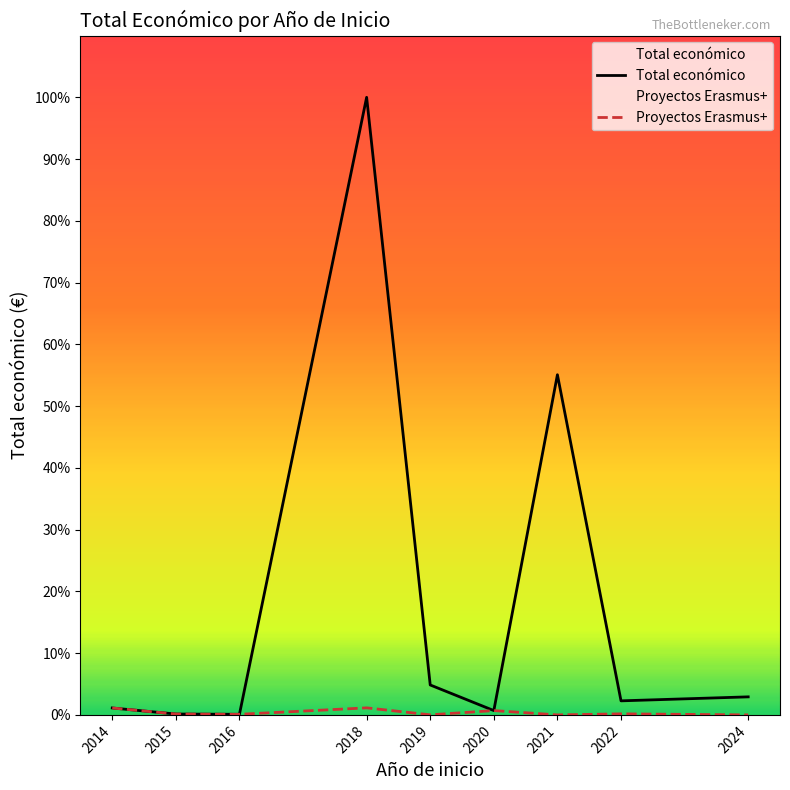

Reading left to right, list all the values displayed in this chart.

Total económico: 2014=210755	2015=26442	2016=18169	2018=18785943	2019=910555	2020=131658	2021=10347242	2022=427582	2024=548889
Proyectos Erasmus+: 2014=210755	2015=26442	2016=18169	2018=214139	2019=2450	2020=131658	2021=0	2022=32242	2024=0